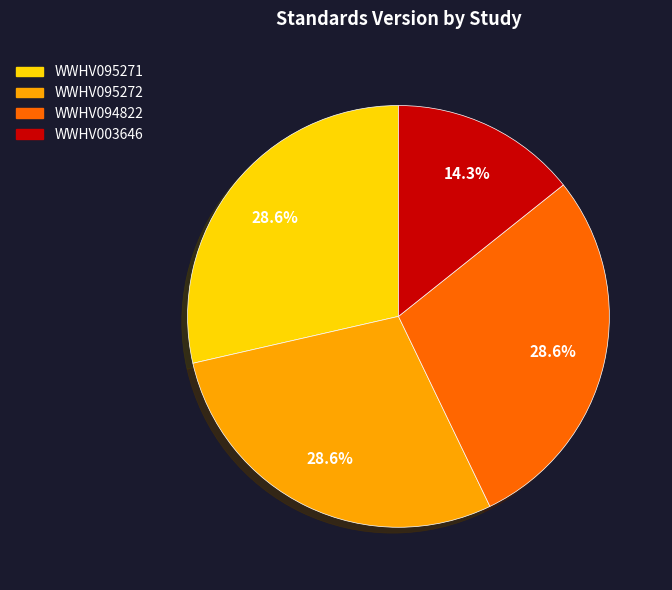

Which has a higher value, WWHV094822 or WWHV003646?

WWHV094822